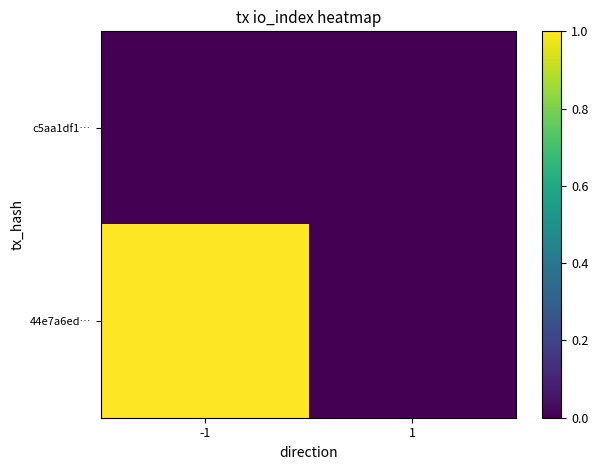

What is the maximum value shown in the chart?

1